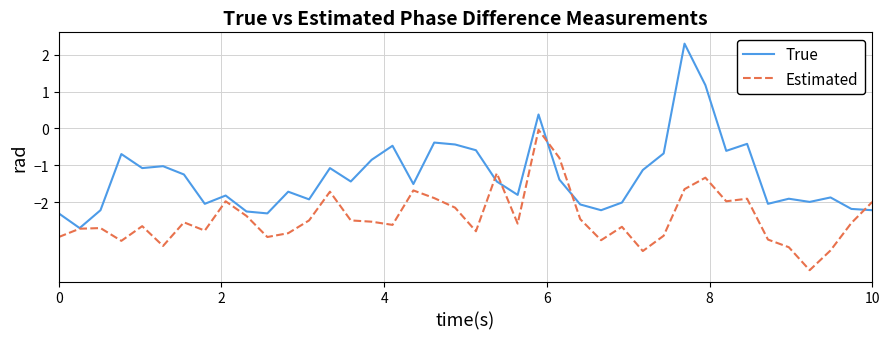

What is the difference between the maximum and second lowest values in the True series?

4.6